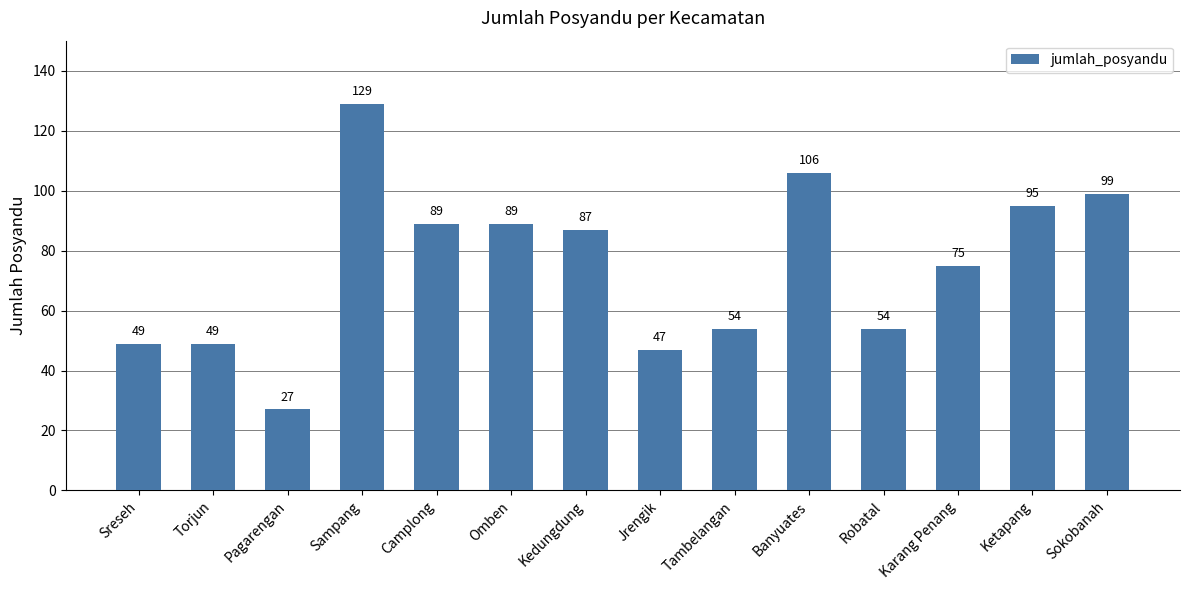

What is the label of the 6th bar from the left?

Omben